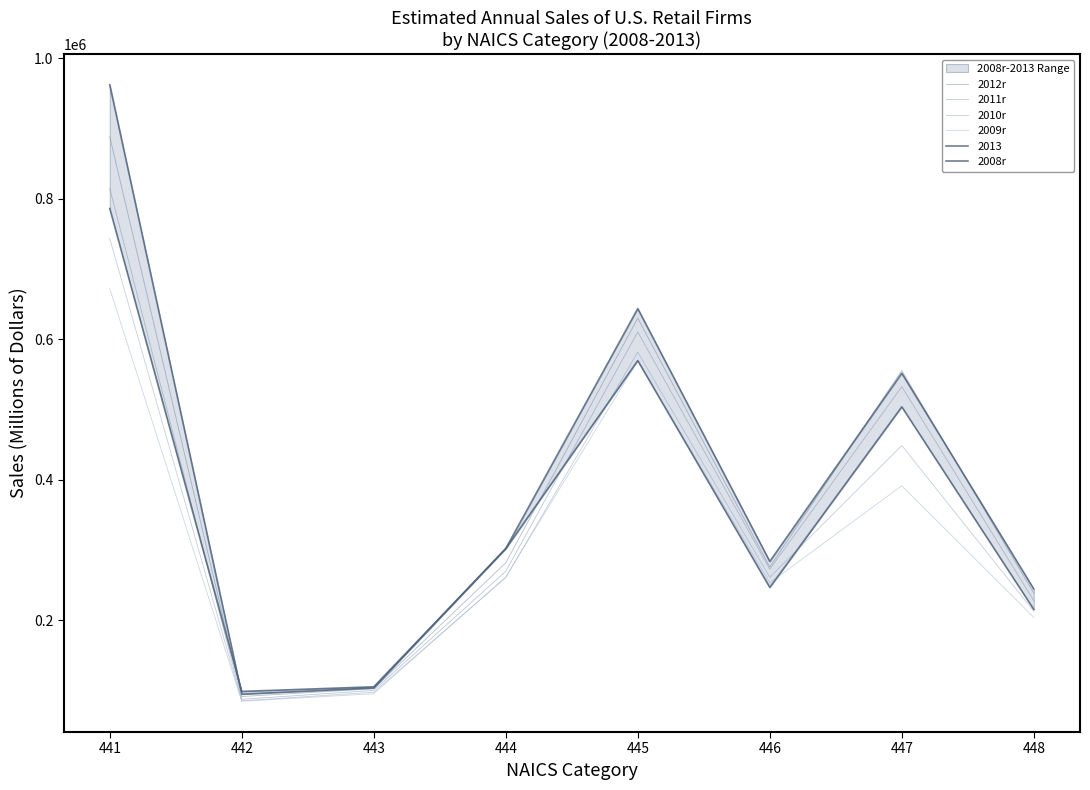

At how many categories does at least one series exceed 405712?

3